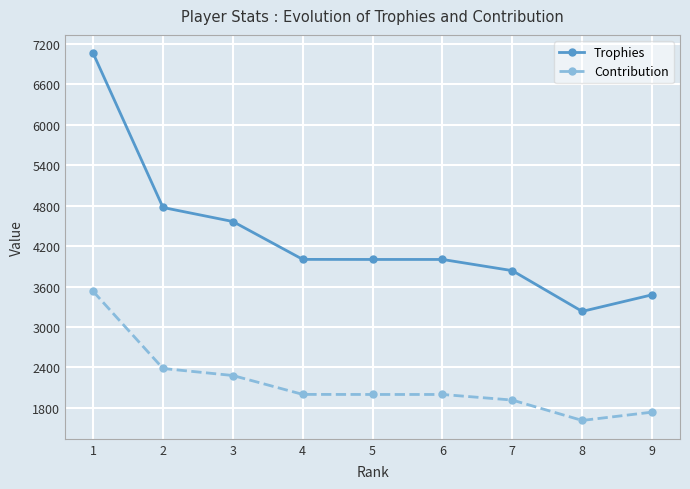

Is it true that Contribution equals 2001 at 4?

True